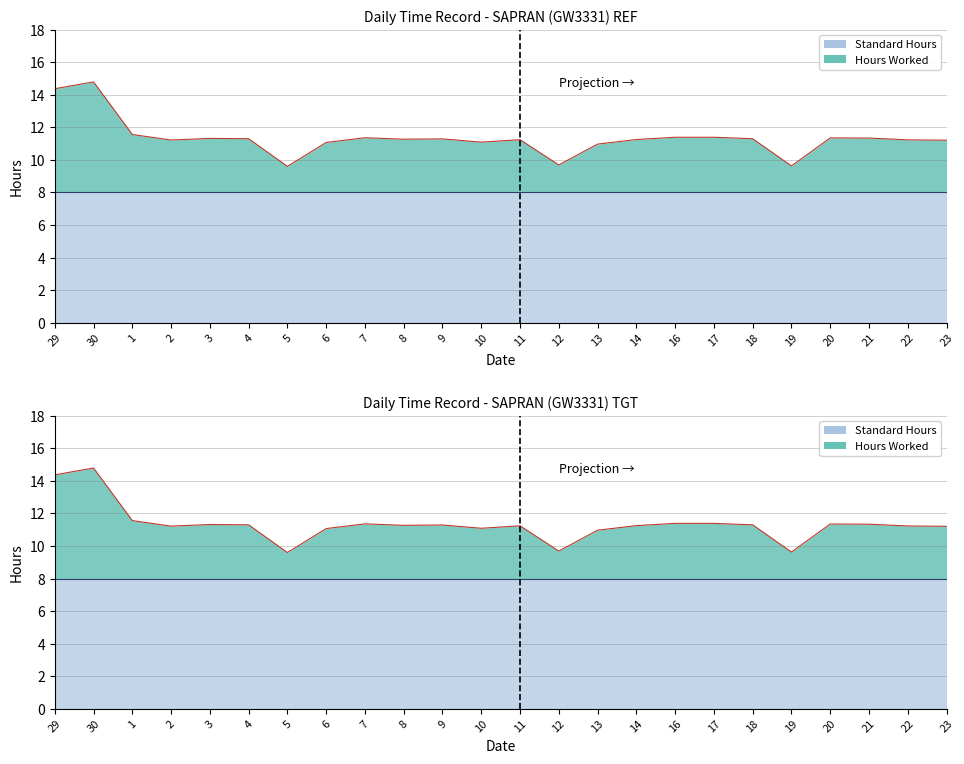

Where does the data first go above 11?

29